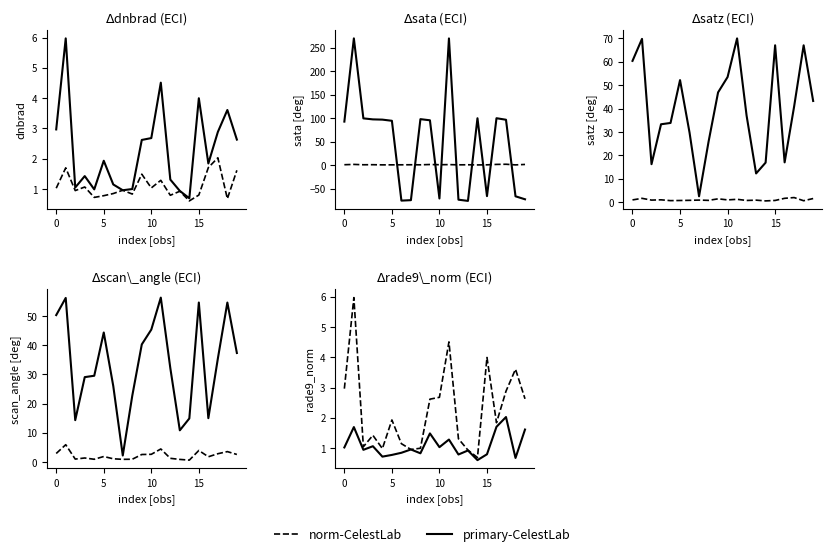

True or false: norm-CelestLab and primary-CelestLab cross at least once.

True